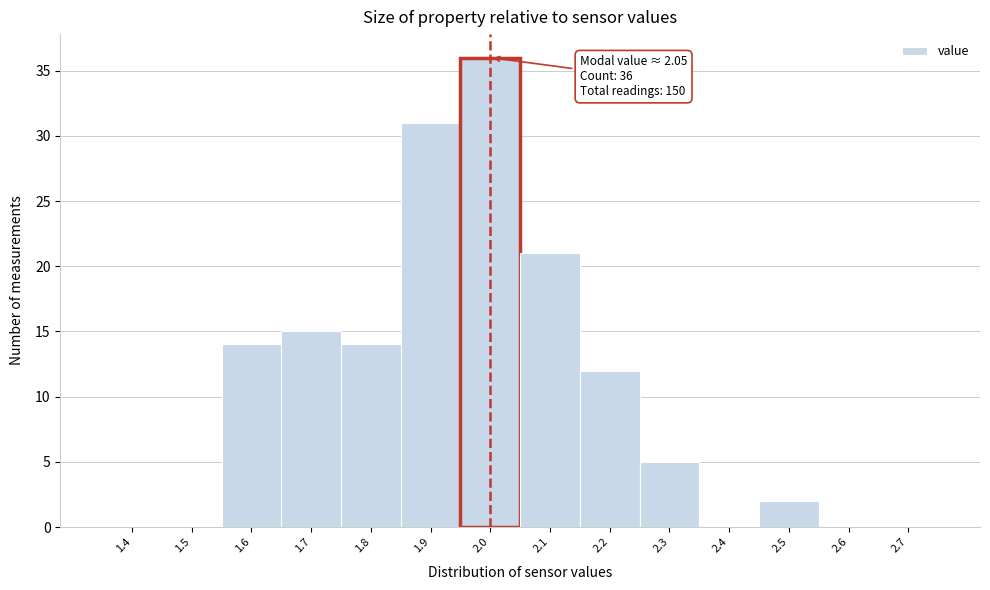

Reading left to right, list all the values displayed in this chart.

1.4=0	1.5=0	1.6=14	1.7=15	1.8=14	1.9=31	2.0=36	2.1=21	2.2=12	2.3=5	2.4=0	2.5=2	2.6=0	2.7=0